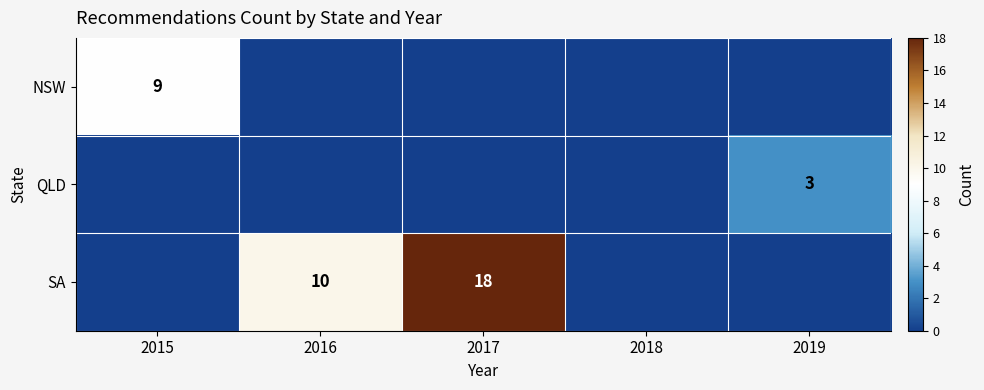

True or false: QLD has a value of 1 at 2019.

False